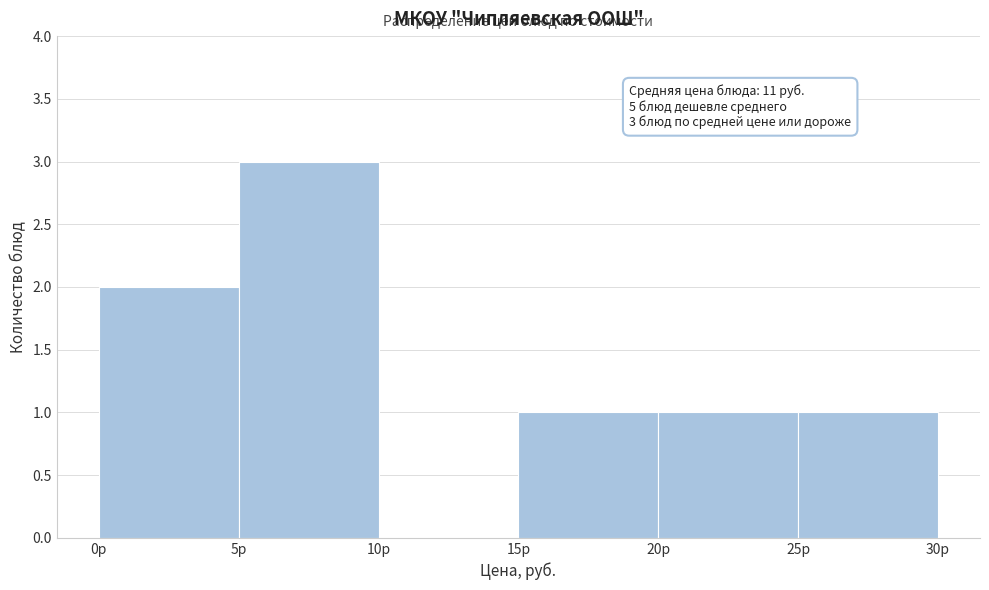

Over which range of the x-axis is the bar tallest?

5 to 10